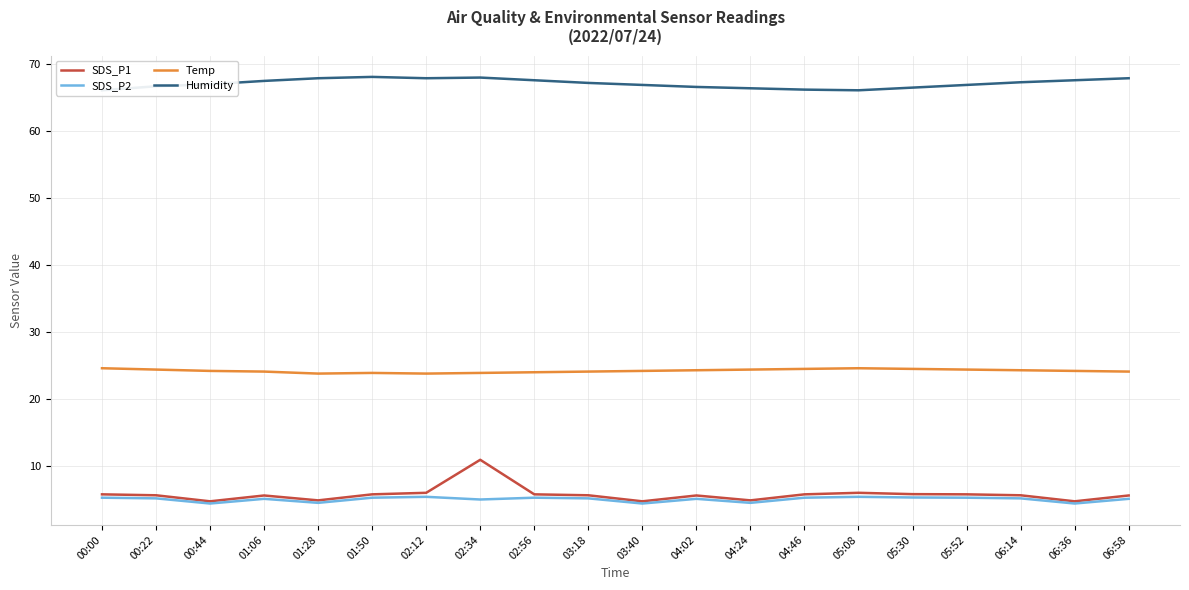

Reading left to right, transcribe all the data shown in this chart.

SDS_P1: 00:00=5.8	00:22=5.6	00:44=4.7	01:06=5.6	01:28=4.9	01:50=5.8	02:12=6.0	02:34=10.9	02:56=5.8	03:18=5.6	03:40=4.7	04:02=5.6	04:24=4.9	04:46=5.8	05:08=6.0	05:30=5.8	05:52=5.8	06:14=5.6	06:36=4.7	06:58=5.6
SDS_P2: 00:00=5.3	00:22=5.2	00:44=4.4	01:06=5.1	01:28=4.5	01:50=5.3	02:12=5.4	02:34=5.0	02:56=5.3	03:18=5.2	03:40=4.4	04:02=5.1	04:24=4.5	04:46=5.3	05:08=5.4	05:30=5.3	05:52=5.3	06:14=5.2	06:36=4.4	06:58=5.1
Temp: 00:00=24.6	00:22=24.4	00:44=24.2	01:06=24.1	01:28=23.8	01:50=23.9	02:12=23.8	02:34=23.9	02:56=24.0	03:18=24.1	03:40=24.2	04:02=24.3	04:24=24.4	04:46=24.5	05:08=24.6	05:30=24.5	05:52=24.4	06:14=24.3	06:36=24.2	06:58=24.1
Humidity: 00:00=66.1	00:22=66.7	00:44=67.0	01:06=67.5	01:28=67.9	01:50=68.1	02:12=67.9	02:34=68.0	02:56=67.6	03:18=67.2	03:40=66.9	04:02=66.6	04:24=66.4	04:46=66.2	05:08=66.1	05:30=66.5	05:52=66.9	06:14=67.3	06:36=67.6	06:58=67.9